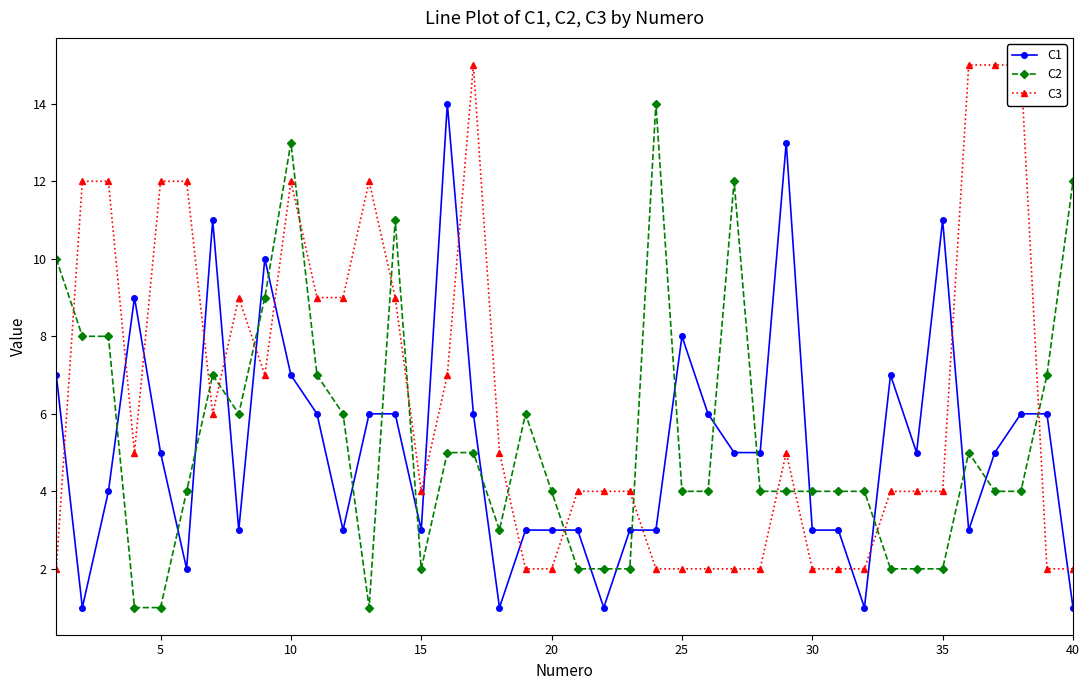

True or false: C2 has more than 2 interior local peaks.

True